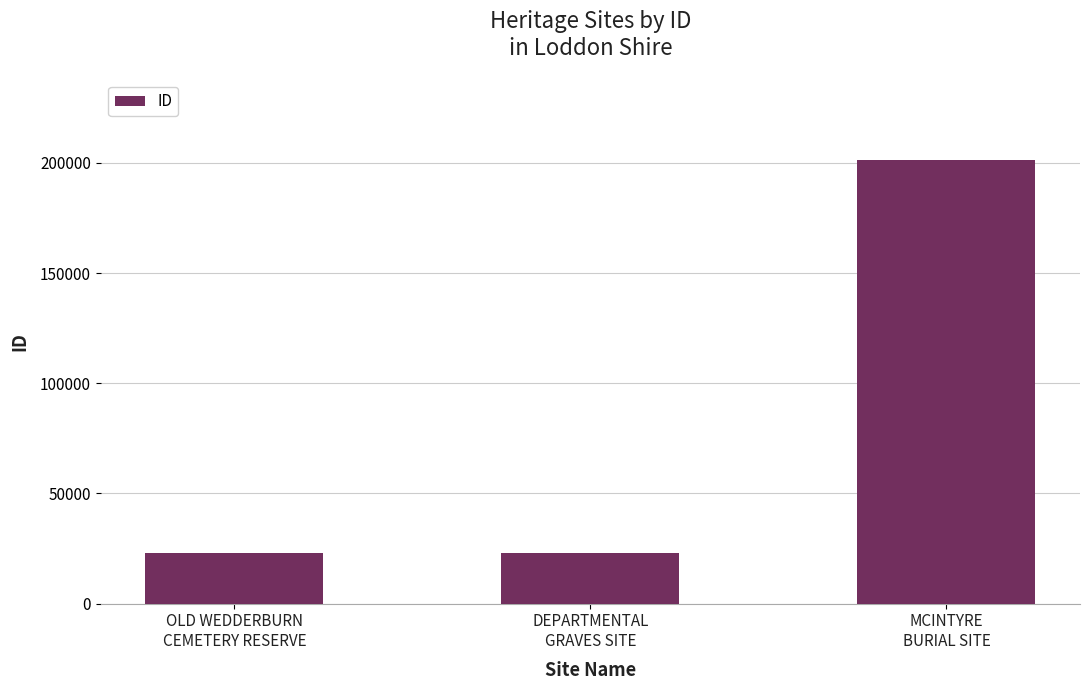

What is the ratio of the value at DEPARTMENTAL
GRAVES SITE to the value at MCINTYRE
BURIAL SITE?

0.1